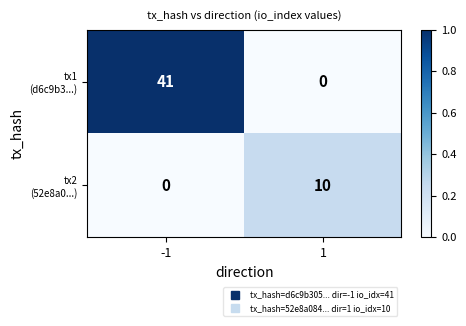

What is the total value across all series at -1?

41